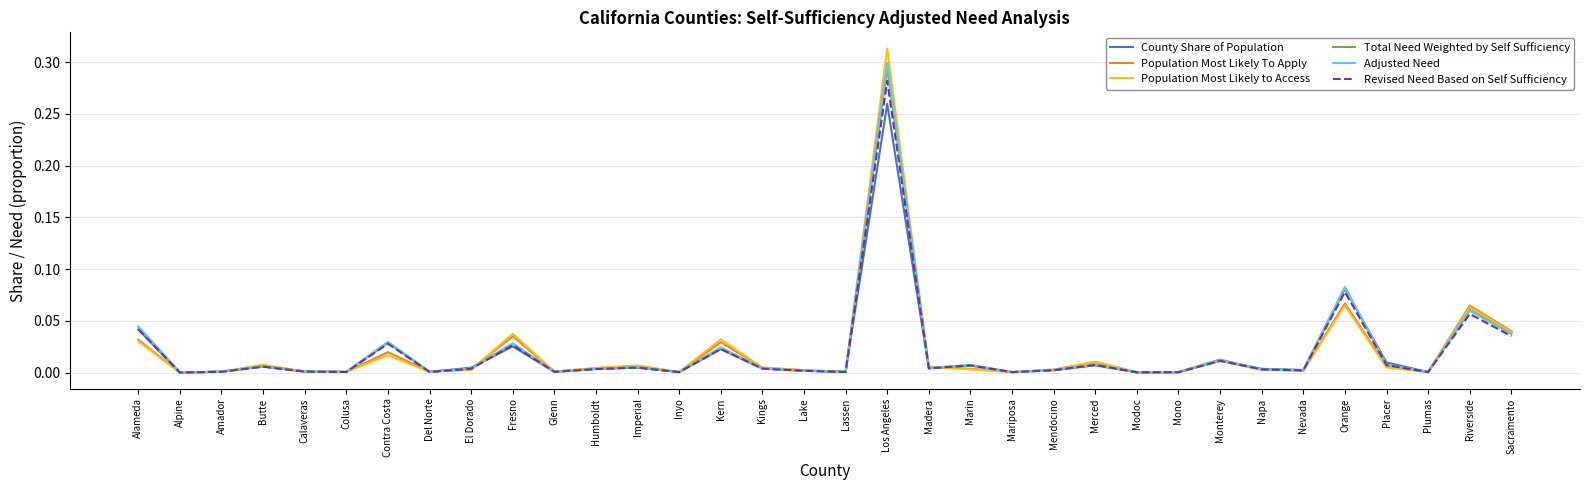

Reading left to right, what are all the values shown in this chart?

County Share of Population: Alameda=0.0	Alpine=0.0	Amador=0.0	Butte=0.0	Calaveras=0.0	Colusa=0.0	Contra Costa=0.0	Del Norte=0.0	El Dorado=0.0	Fresno=0.0	Glenn=0.0	Humboldt=0.0	Imperial=0.0	Inyo=0.0	Kern=0.0	Kings=0.0	Lake=0.0	Lassen=0.0	Los Angeles=0.3	Madera=0.0	Marin=0.0	Mariposa=0.0	Mendocino=0.0	Merced=0.0	Modoc=0.0	Mono=0.0	Monterey=0.0	Napa=0.0	Nevada=0.0	Orange=0.1	Placer=0.0	Plumas=0.0	Riverside=0.1	Sacramento=0.0
Population Most Likely To Apply: Alameda=0.0	Alpine=0.0	Amador=0.0	Butte=0.0	Calaveras=0.0	Colusa=0.0	Contra Costa=0.0	Del Norte=0.0	El Dorado=0.0	Fresno=0.0	Glenn=0.0	Humboldt=0.0	Imperial=0.0	Inyo=0.0	Kern=0.0	Kings=0.0	Lake=0.0	Lassen=0.0	Los Angeles=0.3	Madera=0.0	Marin=0.0	Mariposa=0.0	Mendocino=0.0	Merced=0.0	Modoc=0.0	Mono=0.0	Monterey=0.0	Napa=0.0	Nevada=0.0	Orange=0.1	Placer=0.0	Plumas=0.0	Riverside=0.1	Sacramento=0.0
Population Most Likely to Access: Alameda=0.0	Alpine=0.0	Amador=0.0	Butte=0.0	Calaveras=0.0	Colusa=0.0	Contra Costa=0.0	Del Norte=0.0	El Dorado=0.0	Fresno=0.0	Glenn=0.0	Humboldt=0.0	Imperial=0.0	Inyo=0.0	Kern=0.0	Kings=0.0	Lake=0.0	Lassen=0.0	Los Angeles=0.3	Madera=0.0	Marin=0.0	Mariposa=0.0	Mendocino=0.0	Merced=0.0	Modoc=0.0	Mono=0.0	Monterey=0.0	Napa=0.0	Nevada=0.0	Orange=0.1	Placer=0.0	Plumas=0.0	Riverside=0.1	Sacramento=0.0
Total Need Weighted by Self Sufficiency: Alameda=0.0	Alpine=0.0	Amador=0.0	Butte=0.0	Calaveras=0.0	Colusa=0.0	Contra Costa=0.0	Del Norte=0.0	El Dorado=0.0	Fresno=0.0	Glenn=0.0	Humboldt=0.0	Imperial=0.0	Inyo=0.0	Kern=0.0	Kings=0.0	Lake=0.0	Lassen=0.0	Los Angeles=0.3	Madera=0.0	Marin=0.0	Mariposa=0.0	Mendocino=0.0	Merced=0.0	Modoc=0.0	Mono=0.0	Monterey=0.0	Napa=0.0	Nevada=0.0	Orange=0.1	Placer=0.0	Plumas=0.0	Riverside=0.1	Sacramento=0.0
Adjusted Need: Alameda=0.0	Alpine=0.0	Amador=0.0	Butte=0.0	Calaveras=0.0	Colusa=0.0	Contra Costa=0.0	Del Norte=0.0	El Dorado=0.0	Fresno=0.0	Glenn=0.0	Humboldt=0.0	Imperial=0.0	Inyo=0.0	Kern=0.0	Kings=0.0	Lake=0.0	Lassen=0.0	Los Angeles=0.3	Madera=0.0	Marin=0.0	Mariposa=0.0	Mendocino=0.0	Merced=0.0	Modoc=0.0	Mono=0.0	Monterey=0.0	Napa=0.0	Nevada=0.0	Orange=0.1	Placer=0.0	Plumas=0.0	Riverside=0.1	Sacramento=0.0
Revised Need Based on Self Sufficiency: Alameda=0.0	Alpine=0.0	Amador=0.0	Butte=0.0	Calaveras=0.0	Colusa=0.0	Contra Costa=0.0	Del Norte=0.0	El Dorado=0.0	Fresno=0.0	Glenn=0.0	Humboldt=0.0	Imperial=0.0	Inyo=0.0	Kern=0.0	Kings=0.0	Lake=0.0	Lassen=0.0	Los Angeles=0.3	Madera=0.0	Marin=0.0	Mariposa=0.0	Mendocino=0.0	Merced=0.0	Modoc=0.0	Mono=0.0	Monterey=0.0	Napa=0.0	Nevada=0.0	Orange=0.1	Placer=0.0	Plumas=0.0	Riverside=0.1	Sacramento=0.0